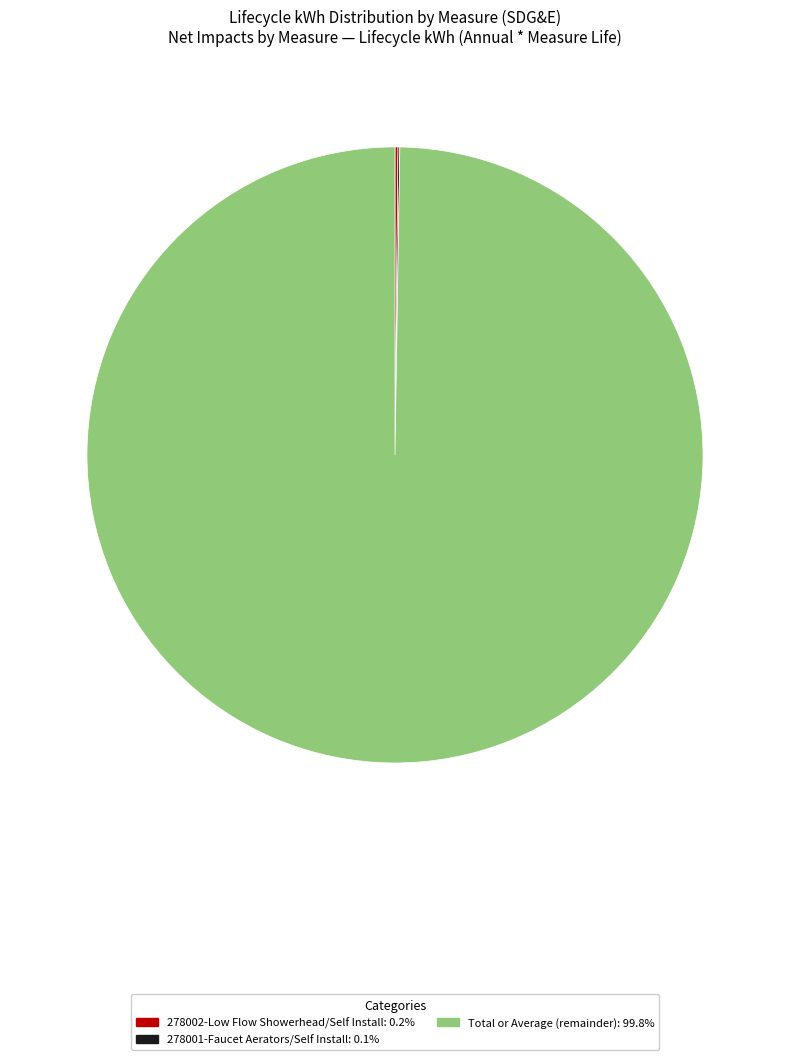

Is there any slice that represents more than half of the pie?

Yes